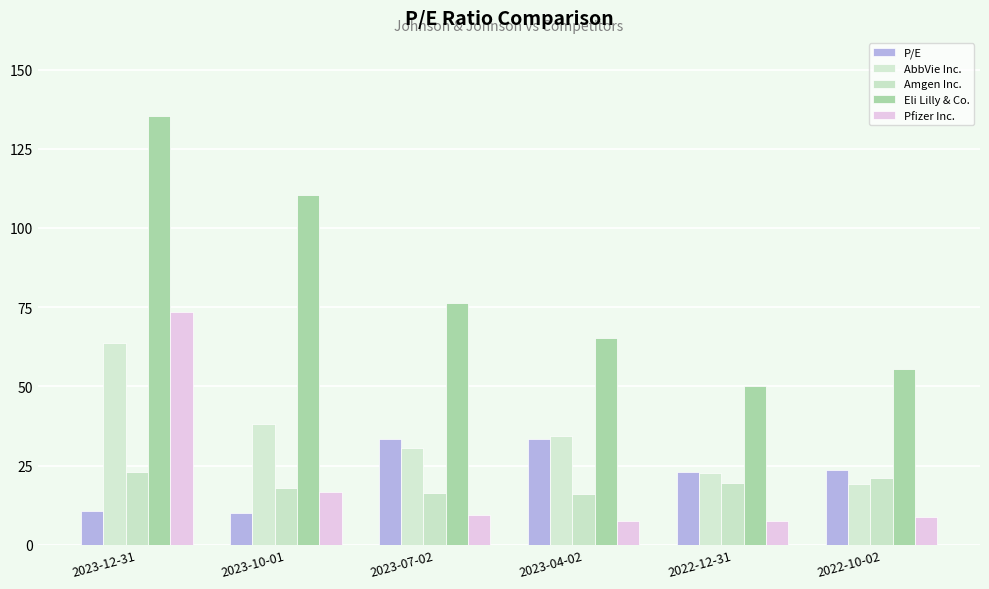

Reading left to right, list all the values displayed in this chart.

P/E: 10.7	10.1	33.4	33.4	23.0	23.5
AbbVie Inc.: 63.8	38.3	30.6	34.4	22.6	19.2
Amgen Inc.: 23.1	18.1	16.3	16.2	19.6	21.0
Eli Lilly & Co.: 135.2	110.4	76.2	65.2	50.1	55.5
Pfizer Inc.: 73.4	16.6	9.4	7.4	7.6	8.8